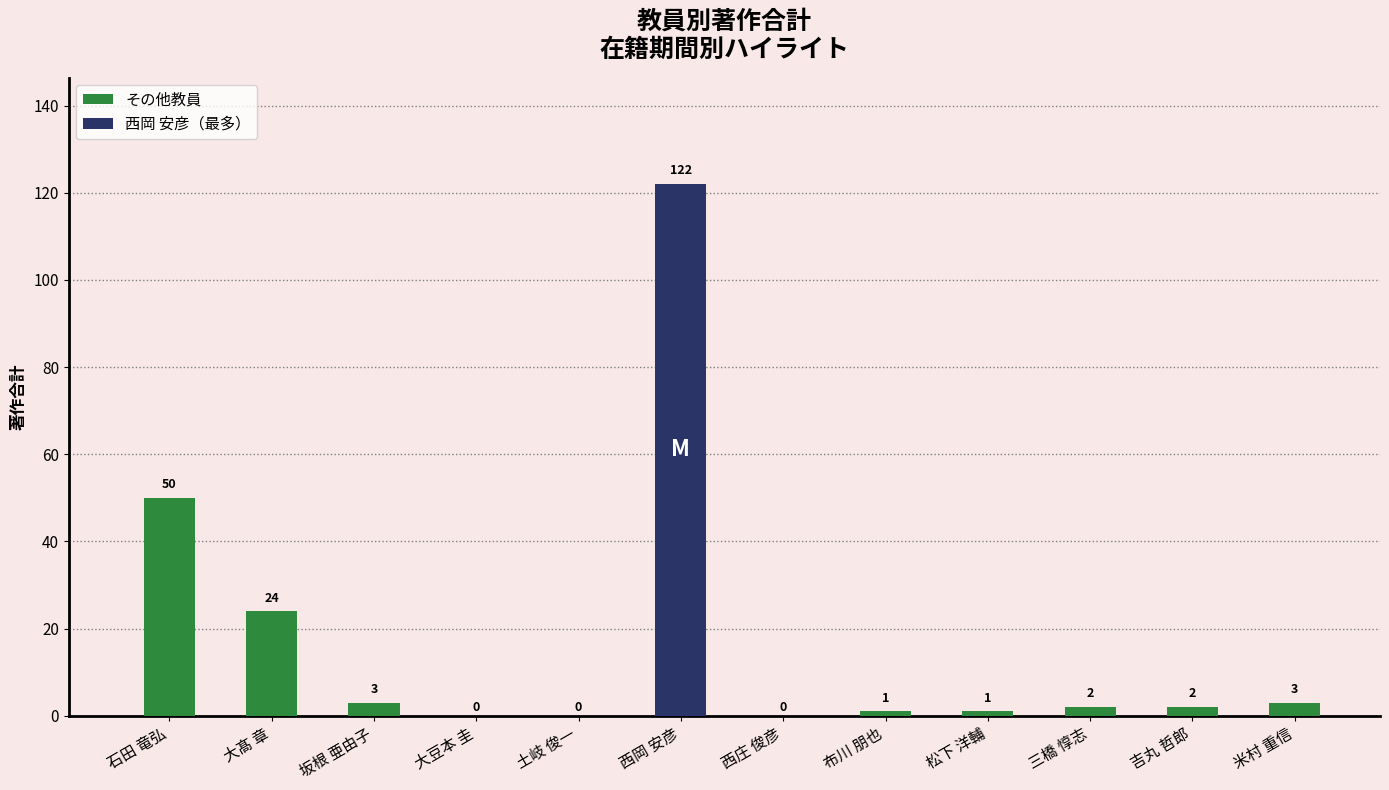

How many values are above zero?

9